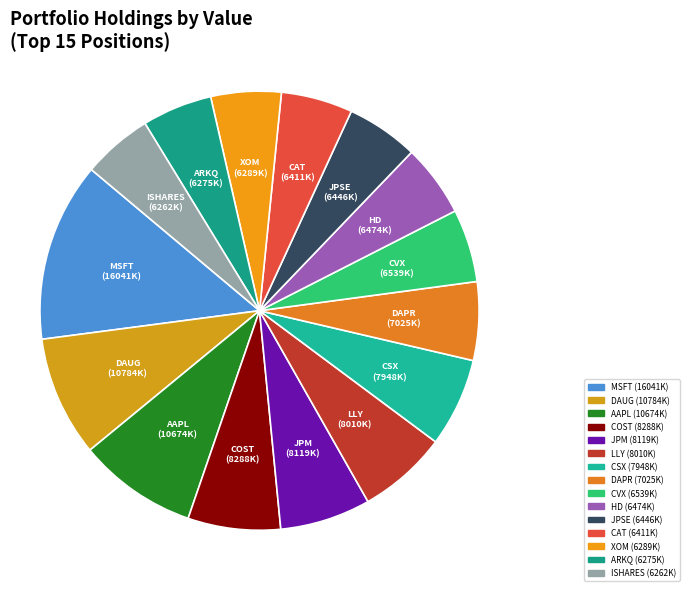

Does JPSE (6446K) represent more than half of the total?

No